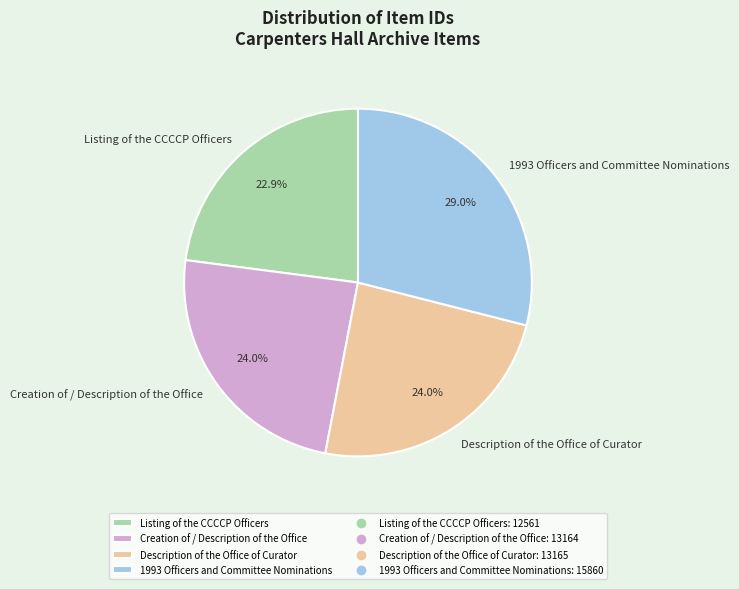

How much of the chart is everything except 1993 Officers and Committee Nominations?

71.0%